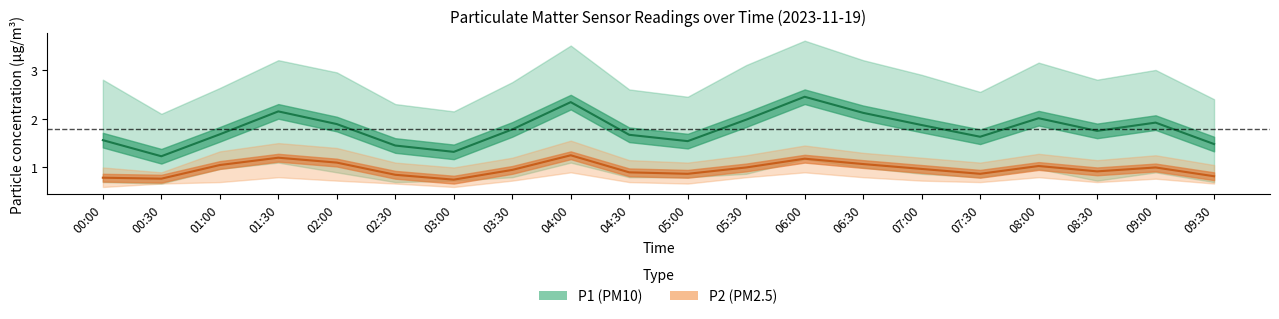

Which series has the largest range (max minus min)?

P1_upper